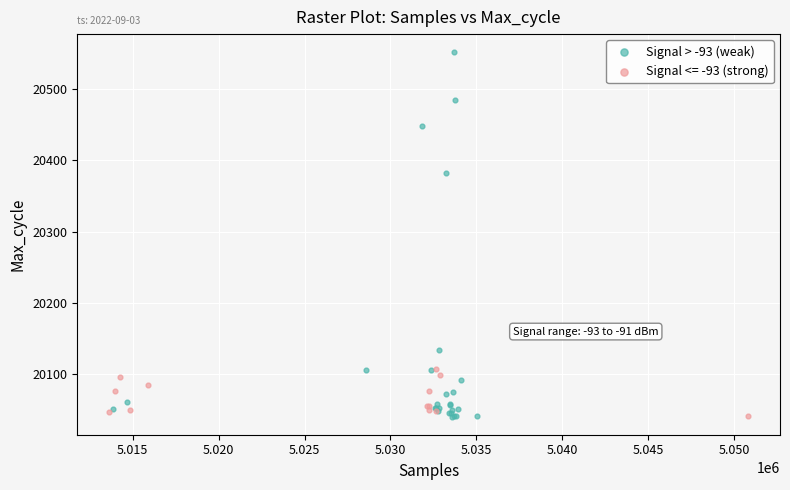

Which series has the largest Y range (max minus min)?

Signal > -93 (weak)